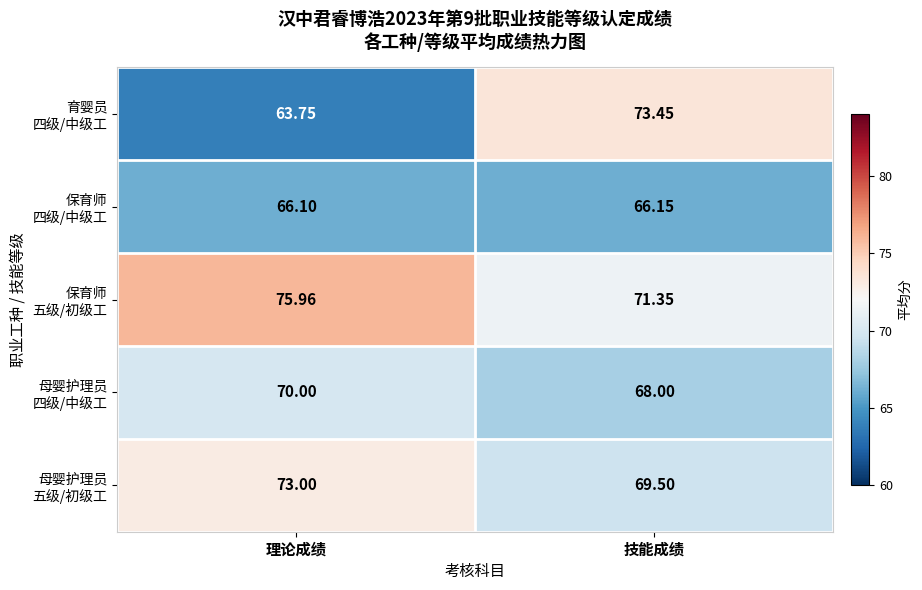

At 理论成绩, list the series in order from smallest to largest.

育婴员 四级/中级工, 保育师 四级/中级工, 母婴护理员 四级/中级工, 母婴护理员 五级/初级工, 保育师 五级/初级工